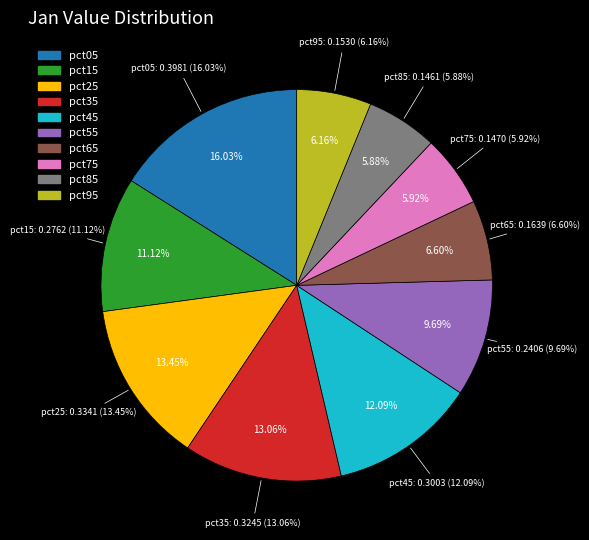

What is the total percentage of pct95 and pct85?

12.0%